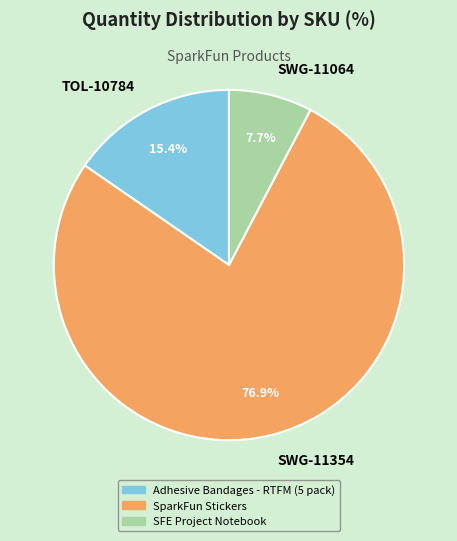

Which slice is the largest?

SWG-11354